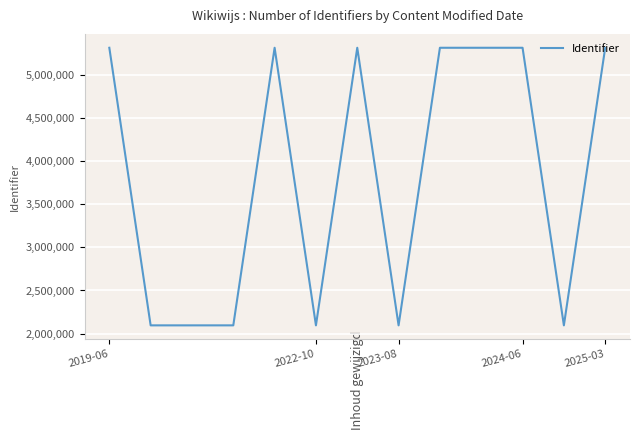

What is the greatest value displayed?

5310032